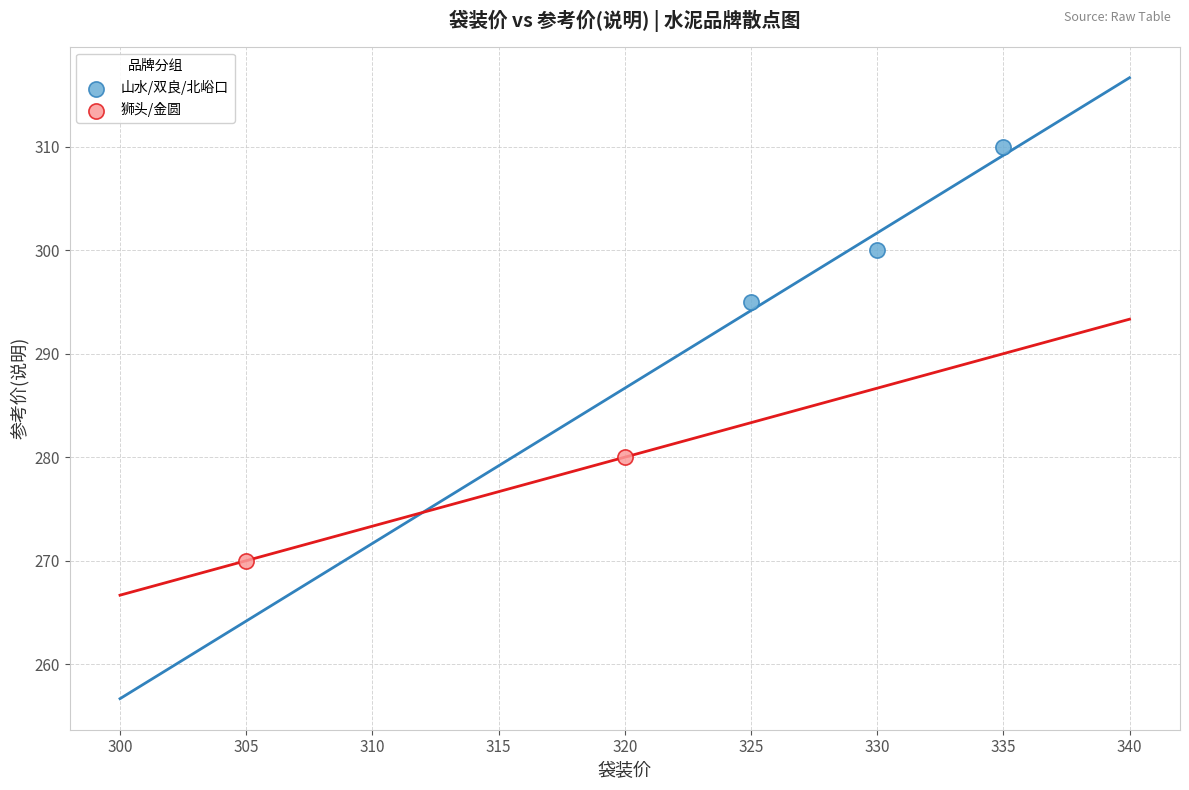

Which series reaches the minimum Y coordinate?

狮头/金圆